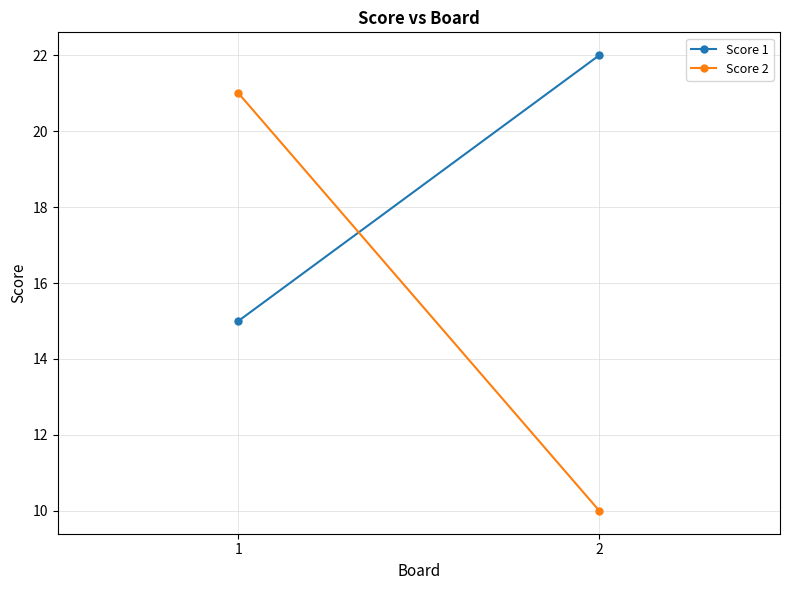

How many lines are shown in the chart?

2